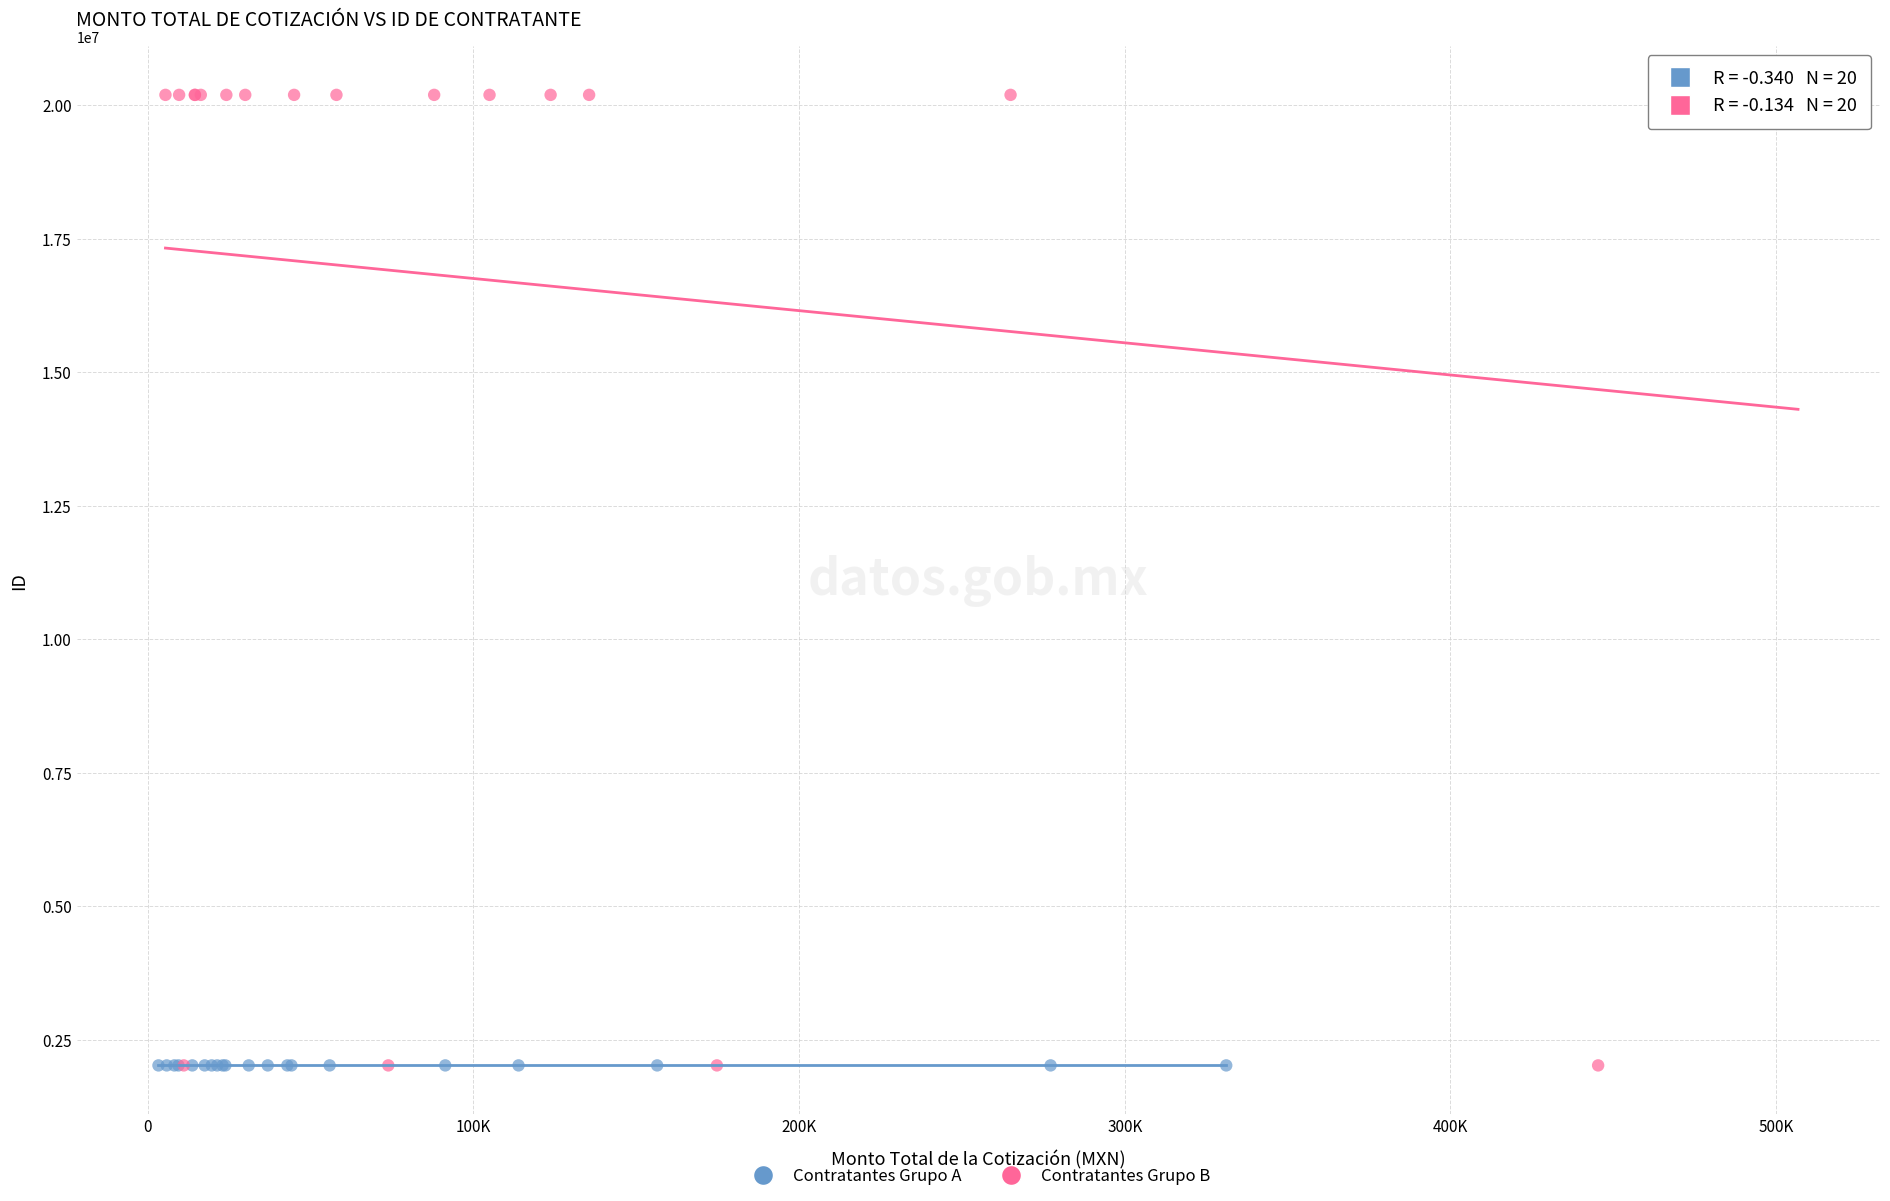

Which series has the largest Y range (max minus min)?

Contratantes Grupo B